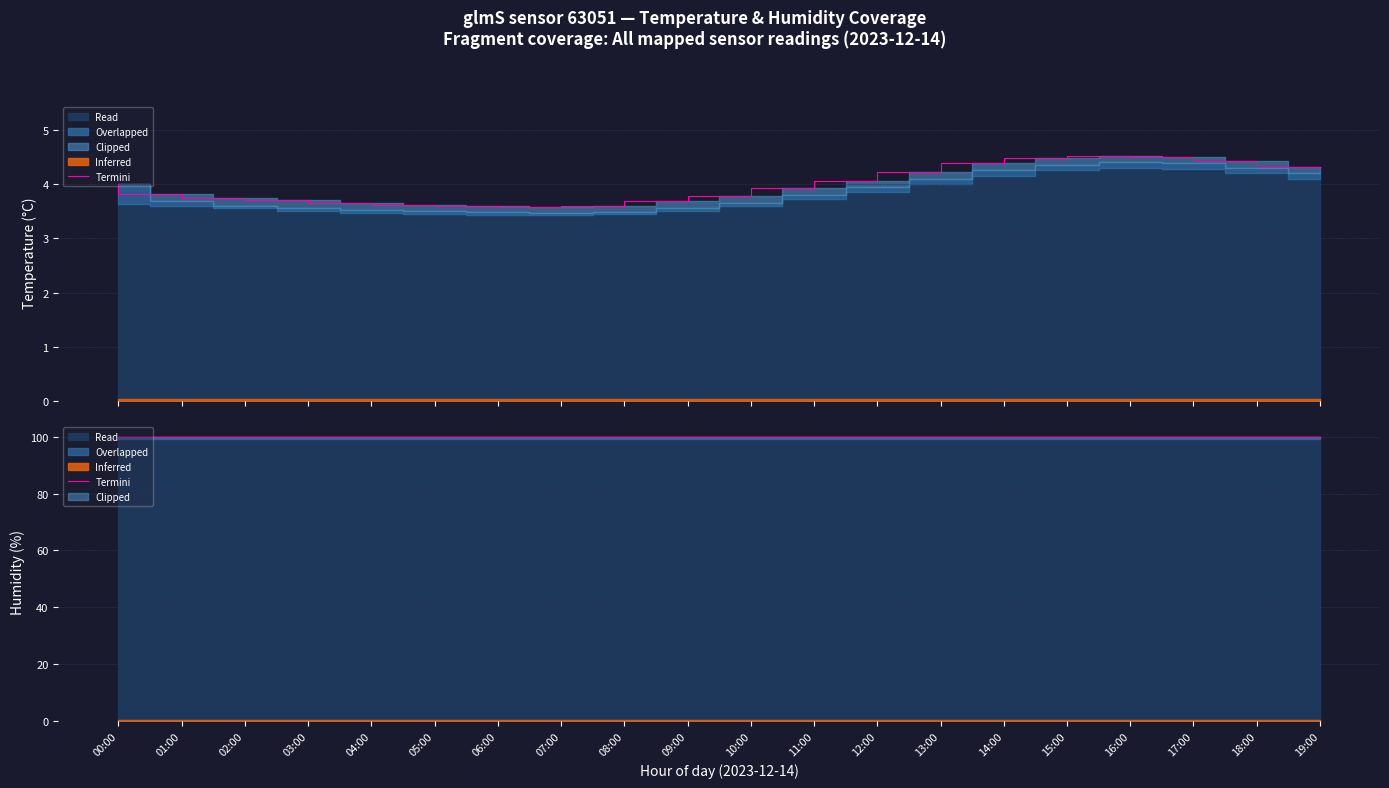

Where is the first local maximum?

16:00